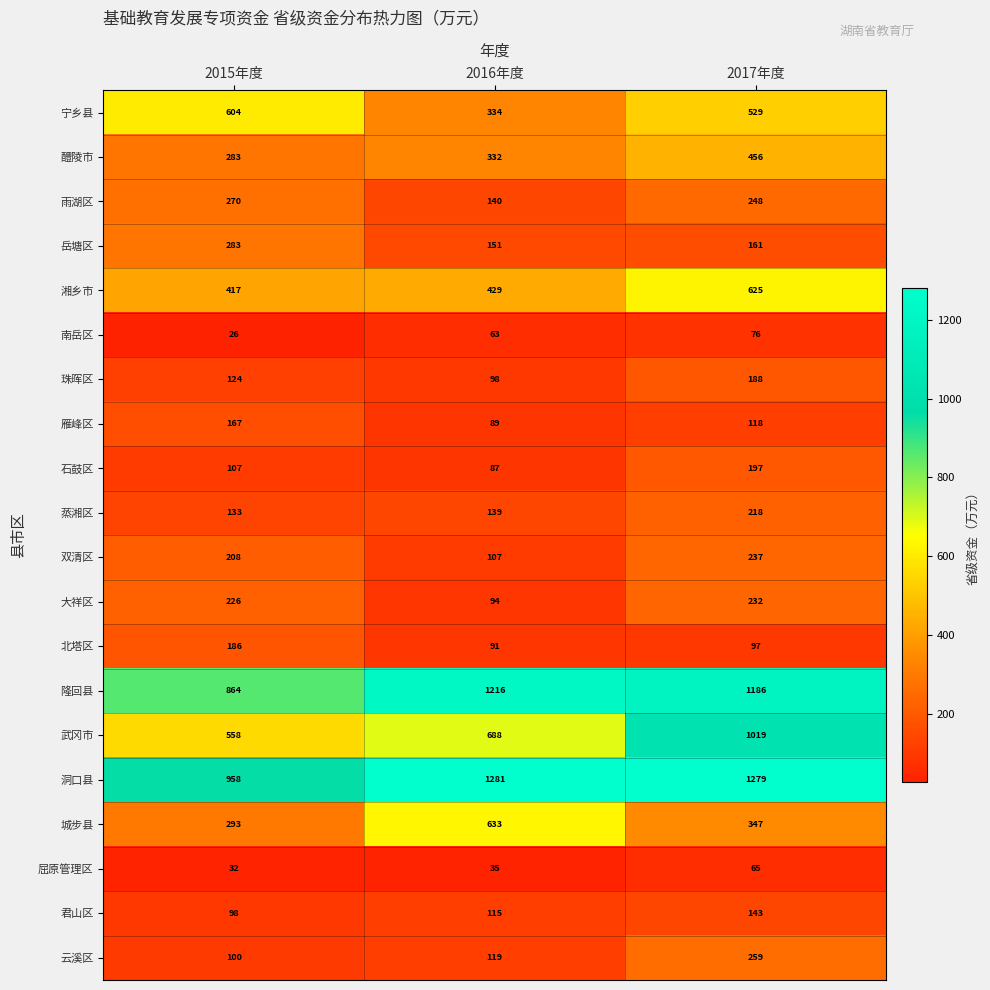

Where is 城步县 nearest to the value 463?

2017年度